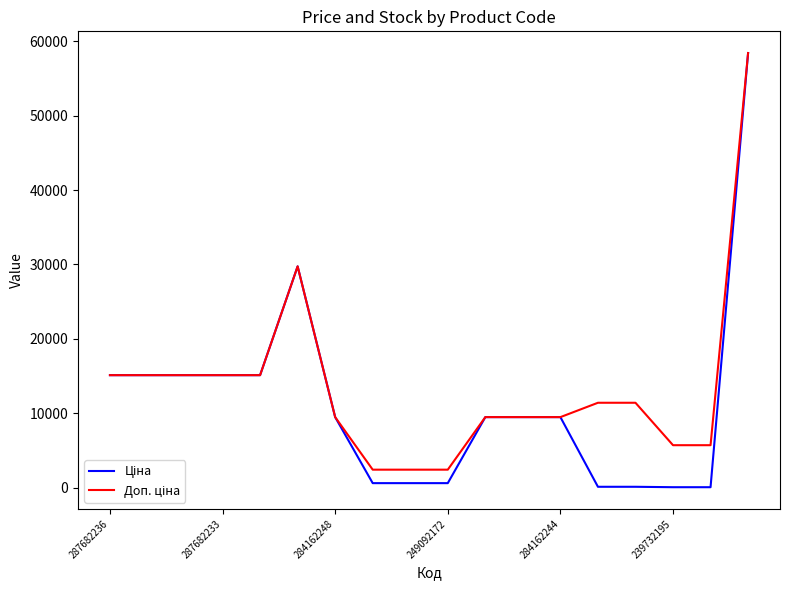

How many lines are shown in the chart?

2